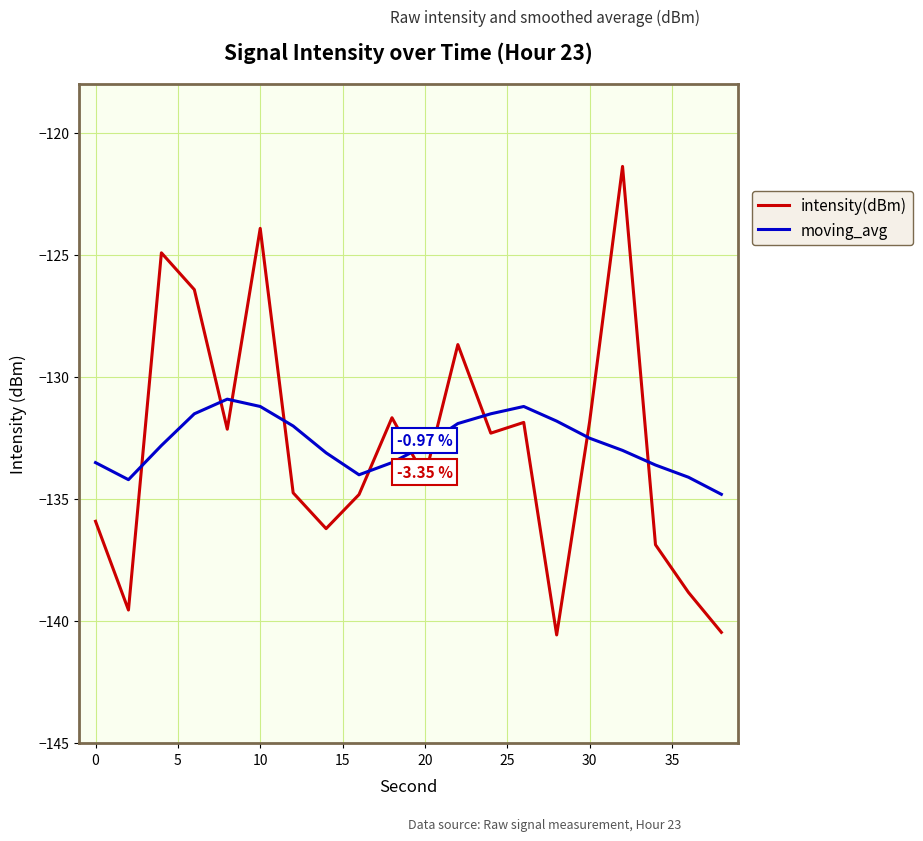

How many lines are shown in the chart?

2